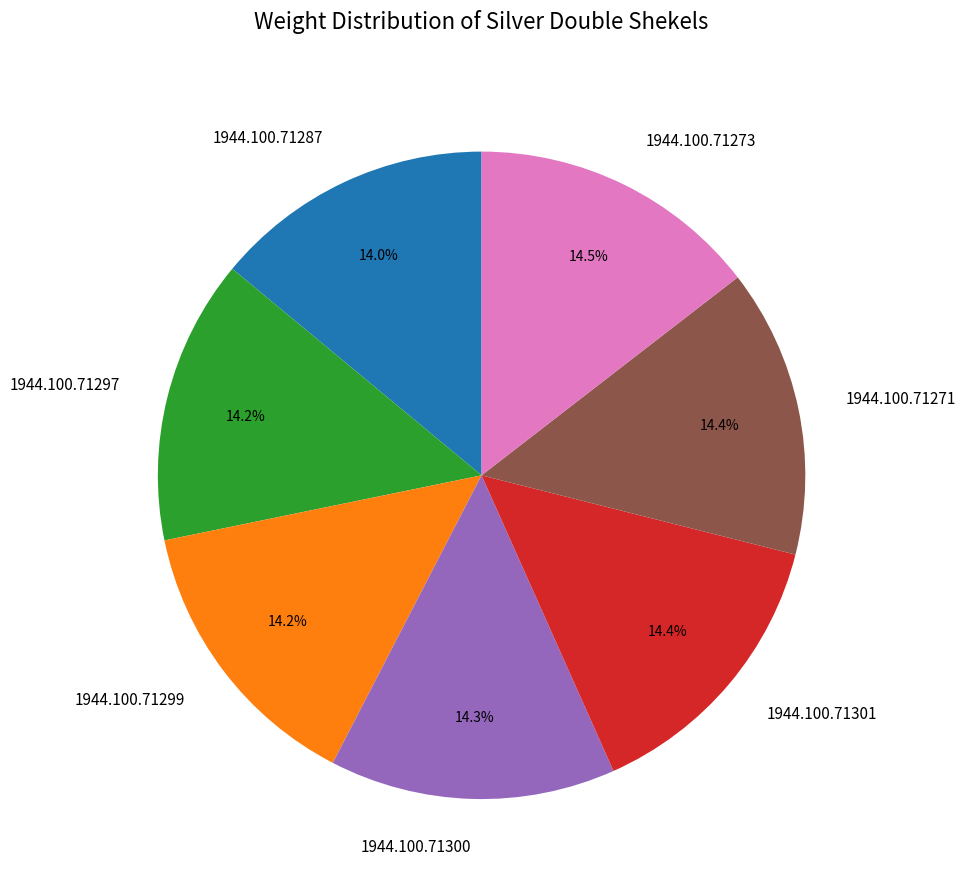

Combined, do 1944.100.71299 and 1944.100.71301 account for over 50%?

No